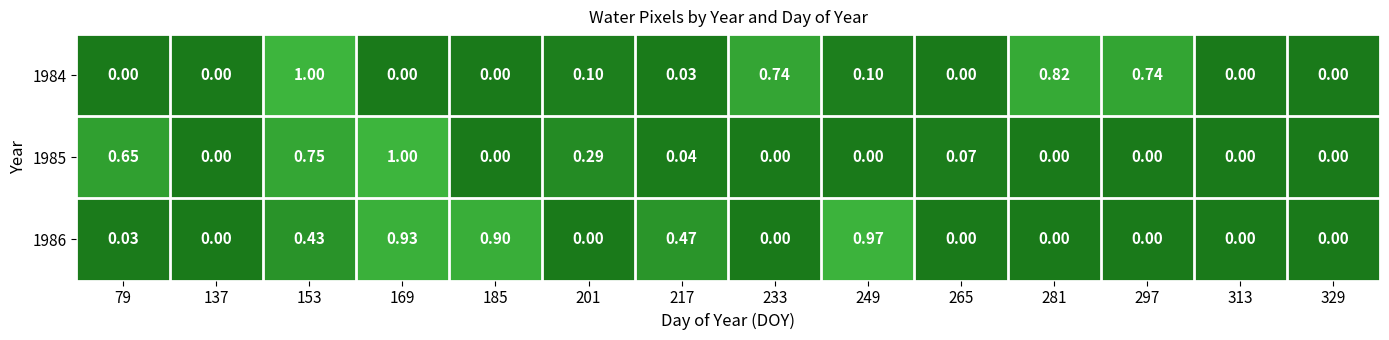

Rank the series by their average value, from lowest to highest.

1985, 1984, 1986